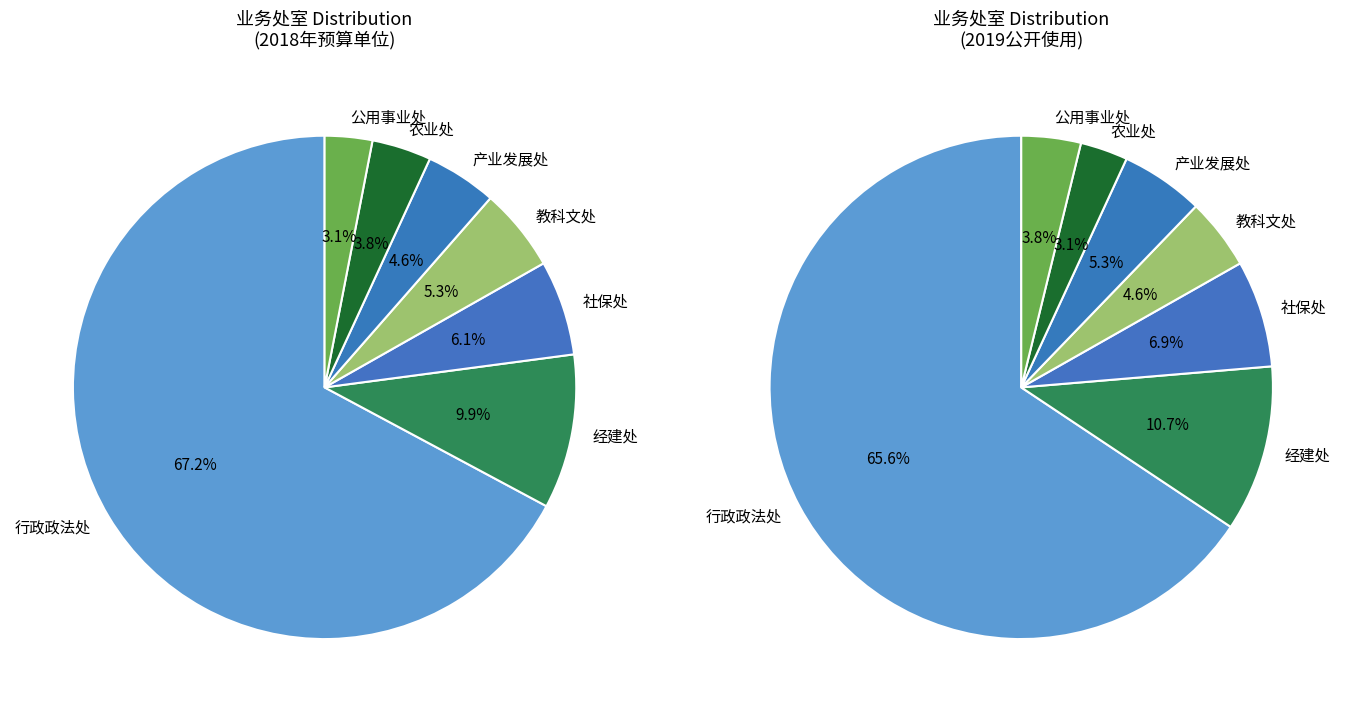

Is it true that 经建处 is 10% of the pie?

True